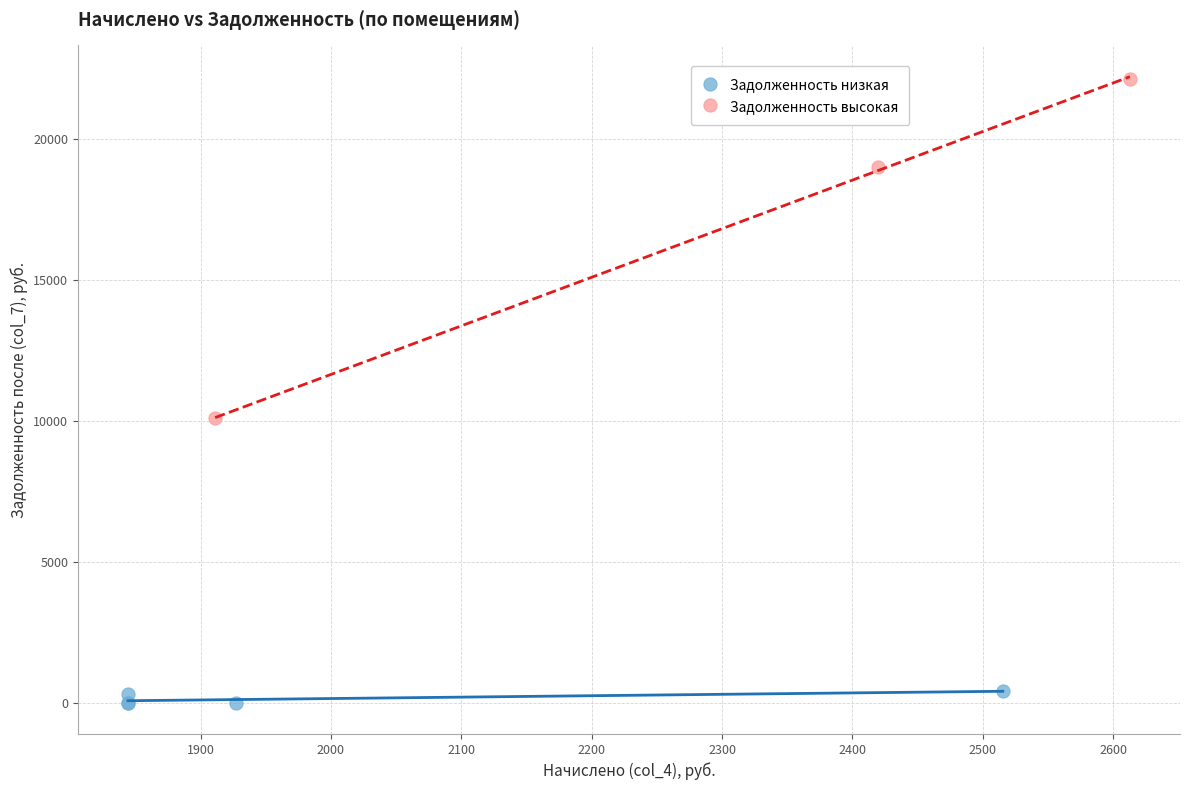

Which series contains the lowest Y value?

Задолженность низкая